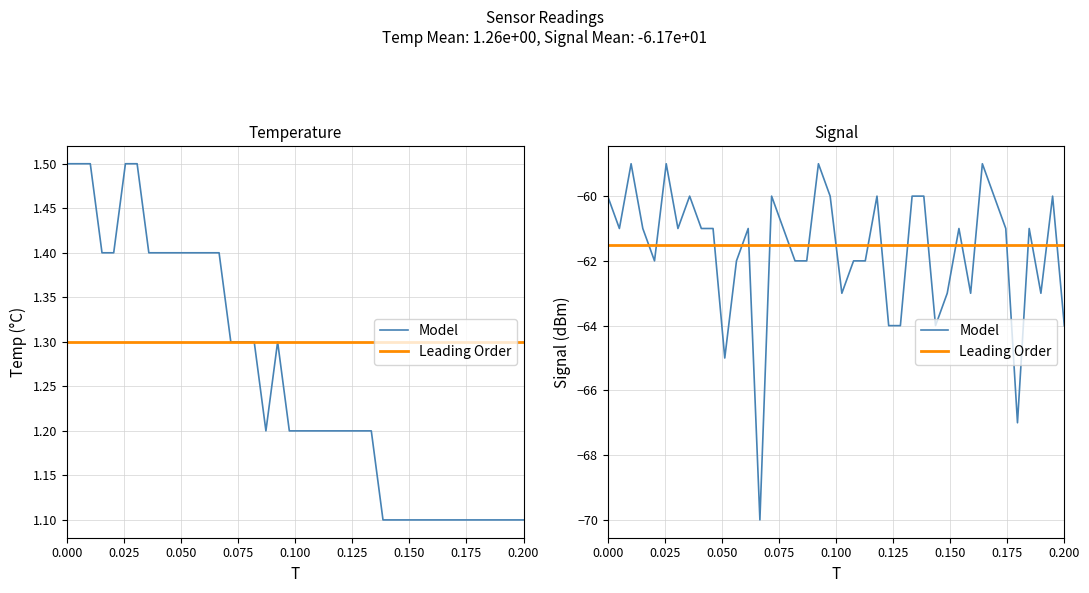

Reading right to left, what are all the values shown in this chart?

Temp: 1.1	1.1	1.1	1.1	1.1	1.1	1.1	1.1	1.1	1.1	1.1	1.1	1.1	1.2	1.2	1.2	1.2	1.2	1.2	1.2	1.2	1.3	1.2	1.3	1.3	1.3	1.4	1.4	1.4	1.4	1.4	1.4	1.4	1.5	1.5	1.4	1.4	1.5	1.5	1.5
Signal: -64.0	-60.0	-63.0	-61.0	-67.0	-61.0	-60.0	-59.0	-63.0	-61.0	-63.0	-64.0	-60.0	-60.0	-64.0	-64.0	-60.0	-62.0	-62.0	-63.0	-60.0	-59.0	-62.0	-62.0	-61.0	-60.0	-70.0	-61.0	-62.0	-65.0	-61.0	-61.0	-60.0	-61.0	-59.0	-62.0	-61.0	-59.0	-61.0	-60.0